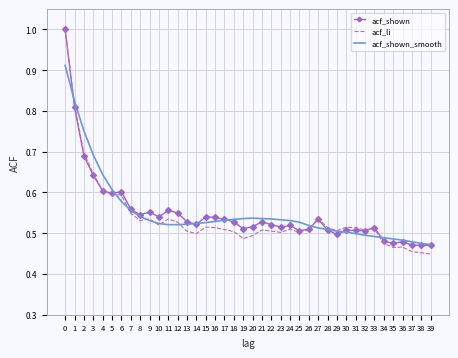

Is it true that acf_shown_smooth equals 0.5 at 20?

True